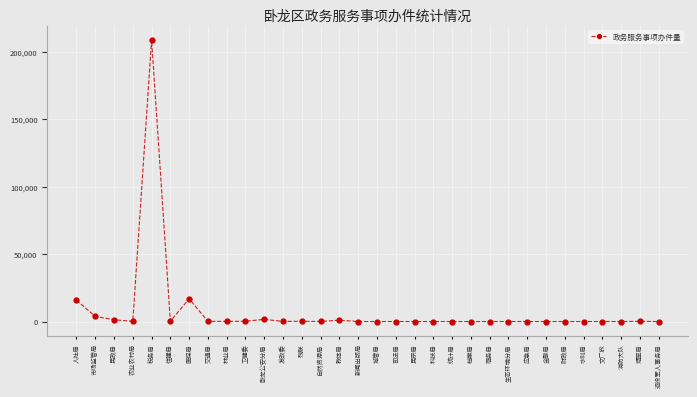

Which category has the highest value across all series?

税务局